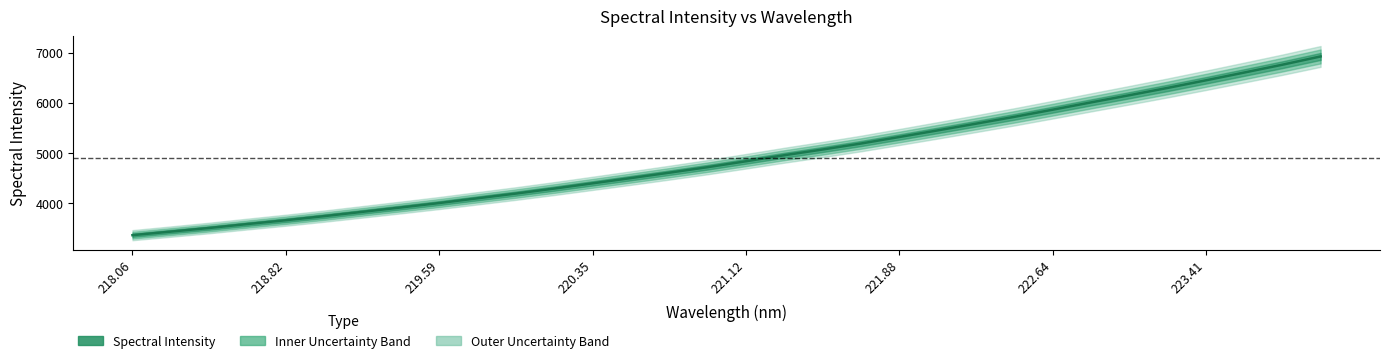

What is the approximate value at 222.4538?

5721.0